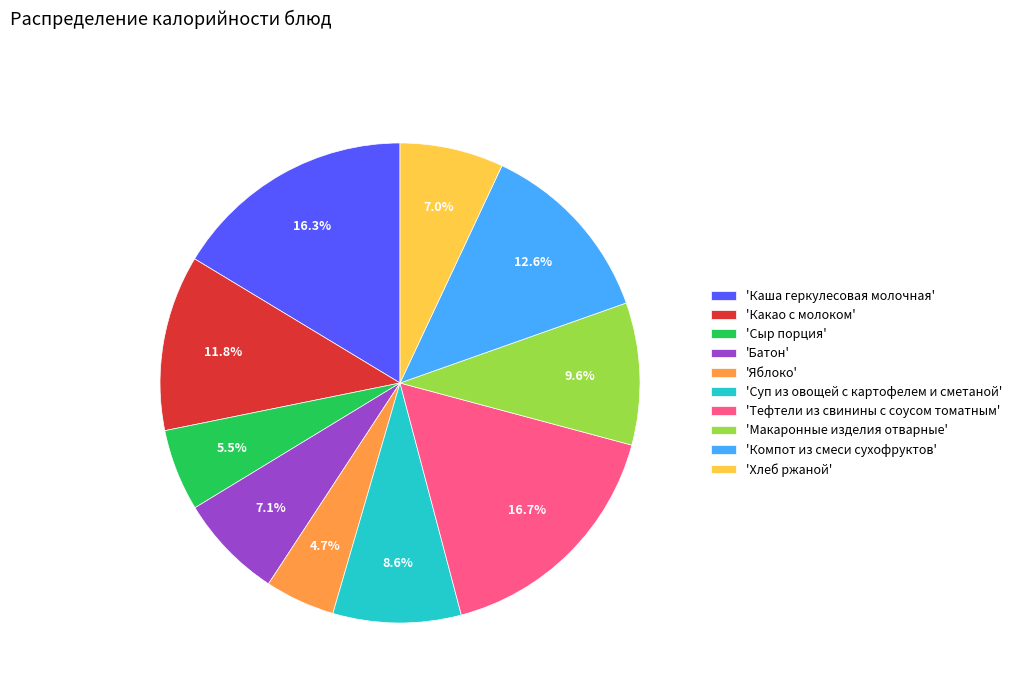

Which category has the smallest portion of the pie?

'Яблоко'